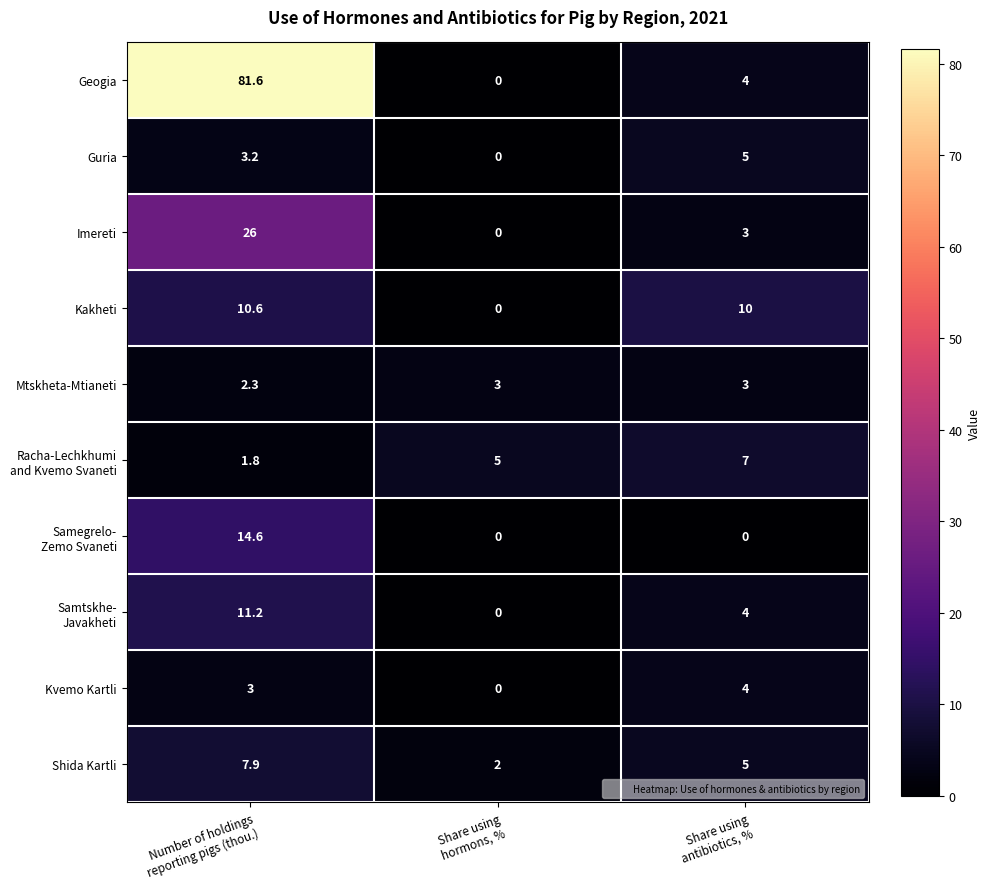

Between Number of holdings
reporting pigs (thou.) and Share using
antibiotics, %, which series saw the biggest shift?

Geogia